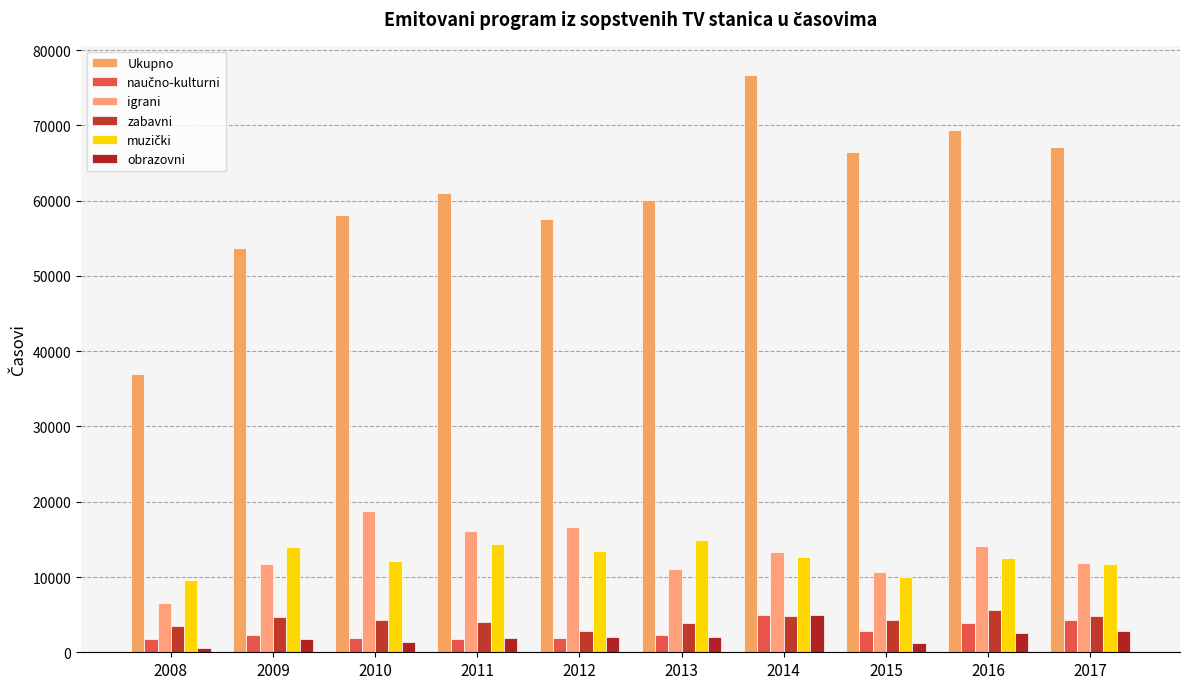

Which series has the largest total across all categories?

Ukupno